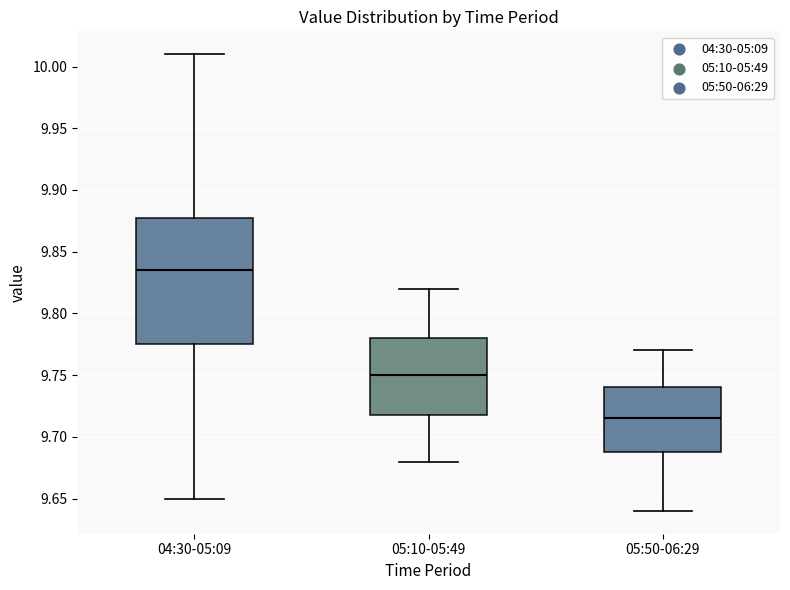

Which box's median line is the highest?

04:30-05:09